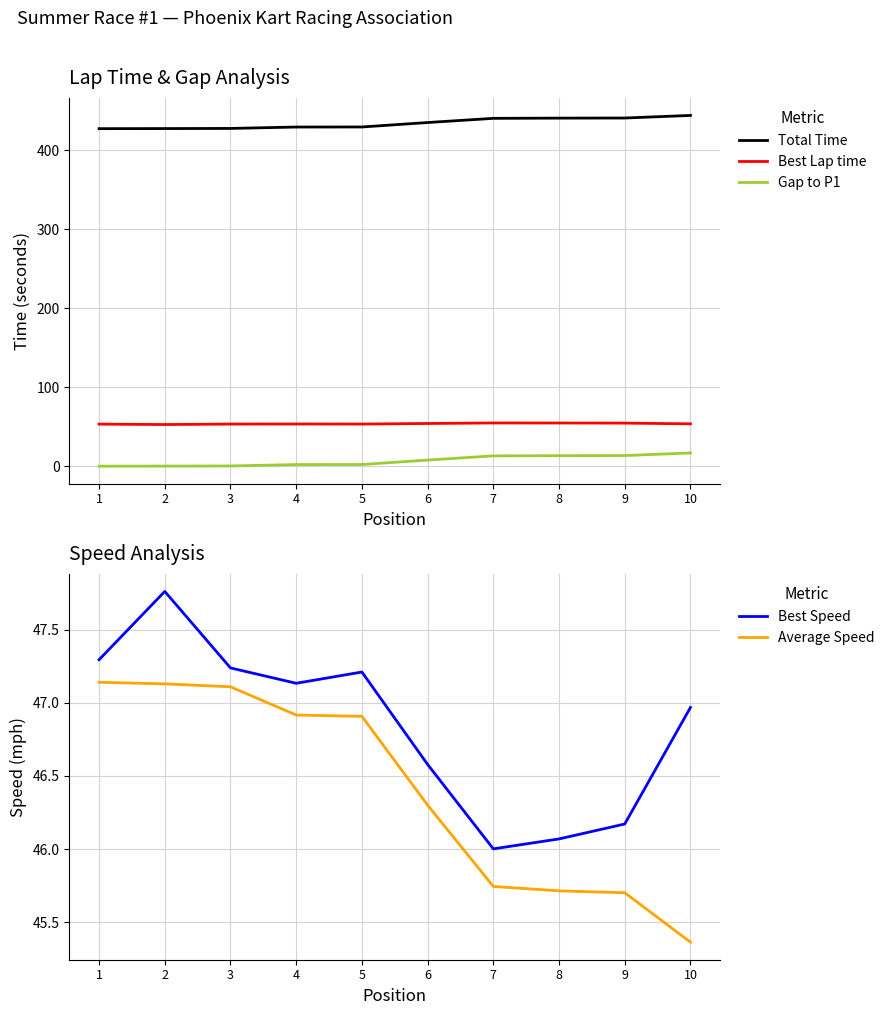

What is the total value across all series at 5?

579.4